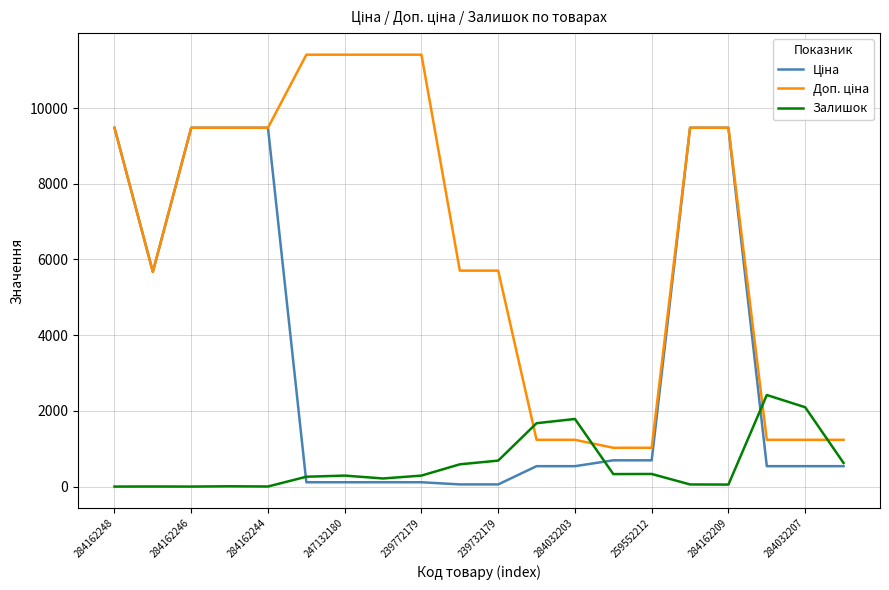

What is the greatest value displayed?

11410.0